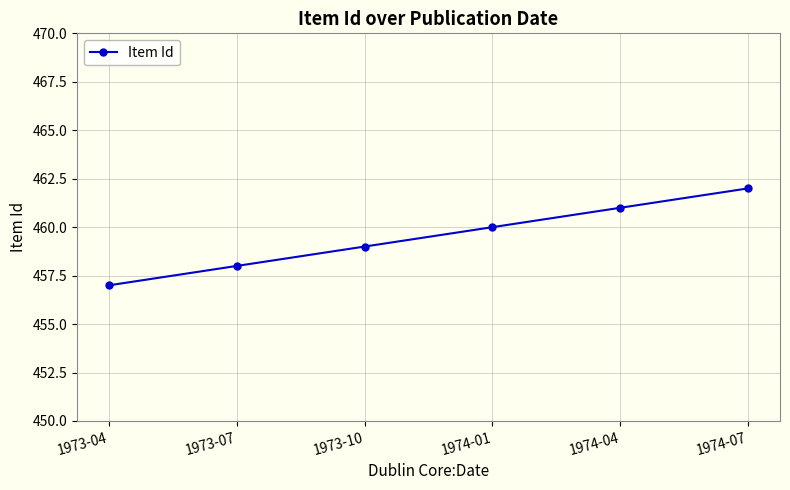

Does the chart display data point markers on the line(s)?

Yes